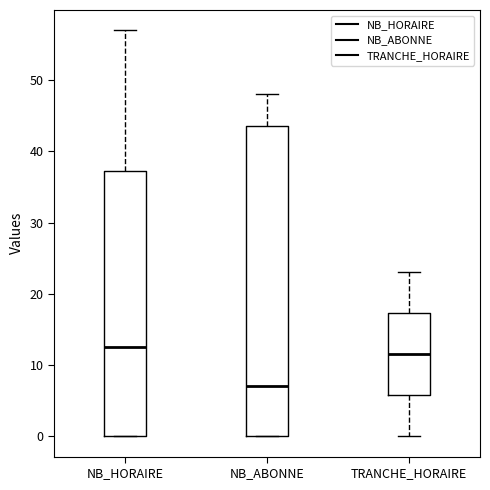

Reading left to right, transcribe this box plot: for each box, give where its median line is, the range the box spans, and where its two whiskers end, as read against the y-axis. The values are not printed on the chart, so give them approximately, as read against the axis.

NB_HORAIRE: median 13, box 0 to 37, whiskers 0 to 57
NB_ABONNE: median 7, box 0 to 44, whiskers 0 to 48
TRANCHE_HORAIRE: median 12, box 6 to 17, whiskers 0 to 23